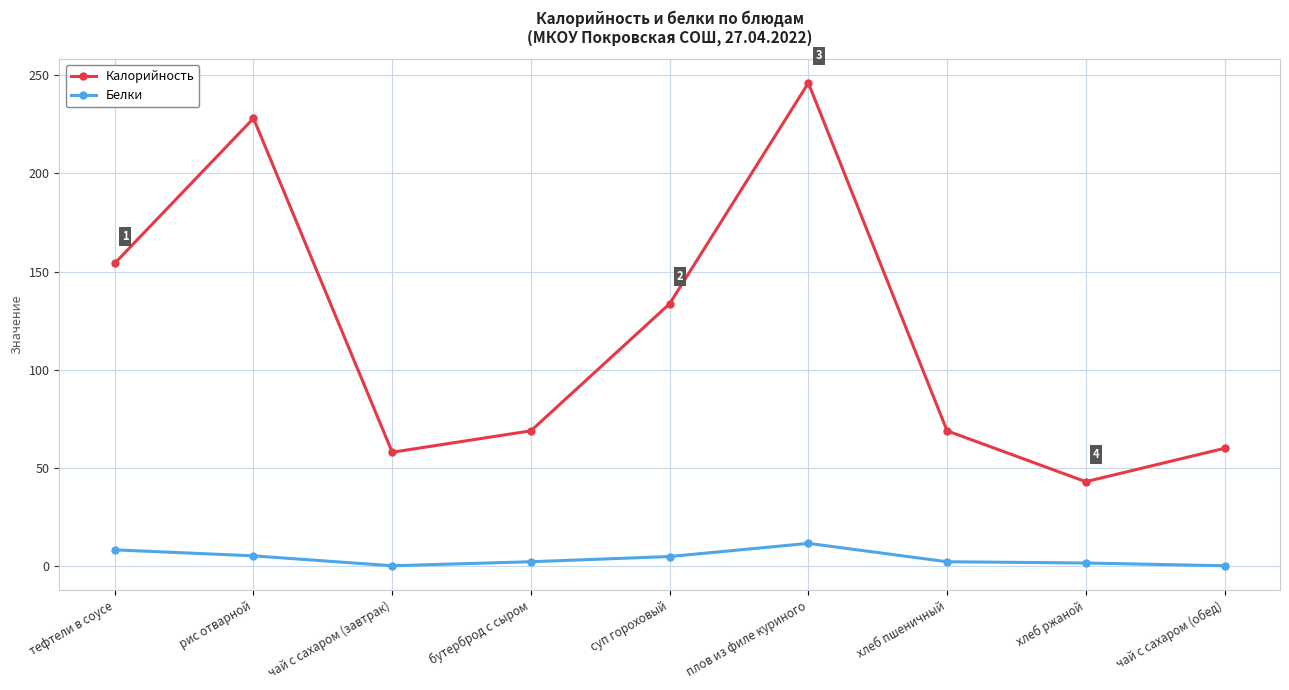

List the series in order of their peak value, lowest first.

Белки, Калорийность